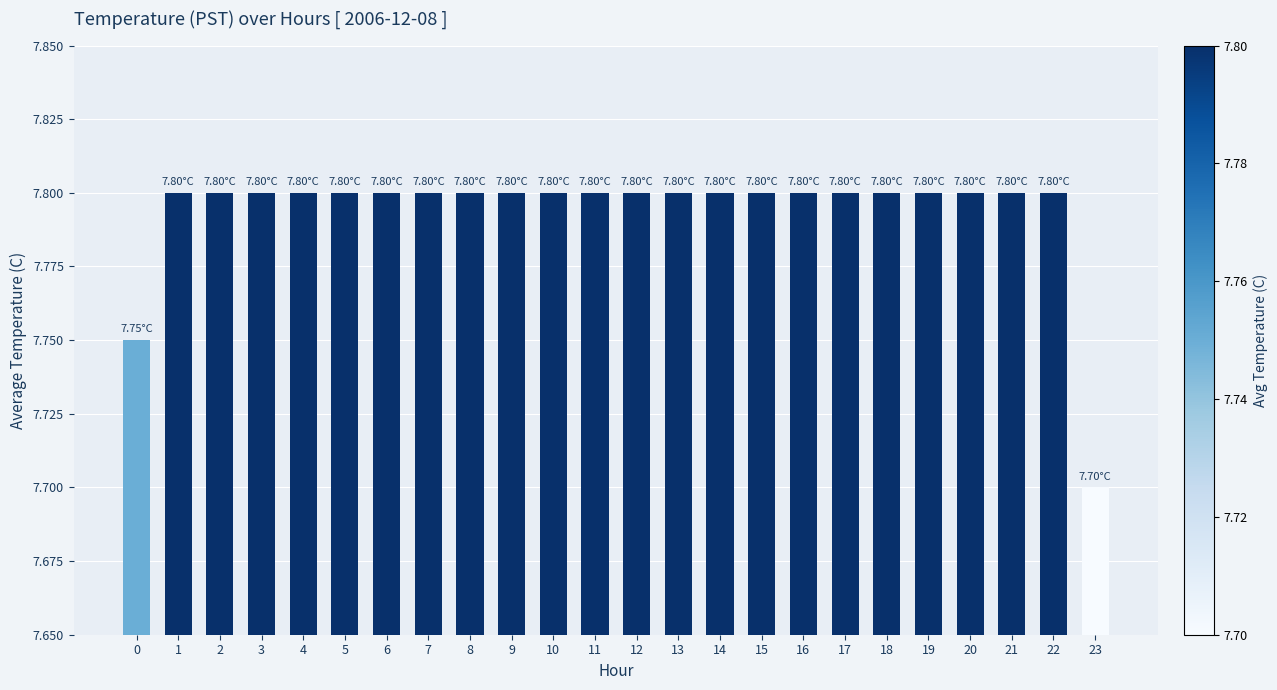

True or false: the data shows 7.8 at 14.

True